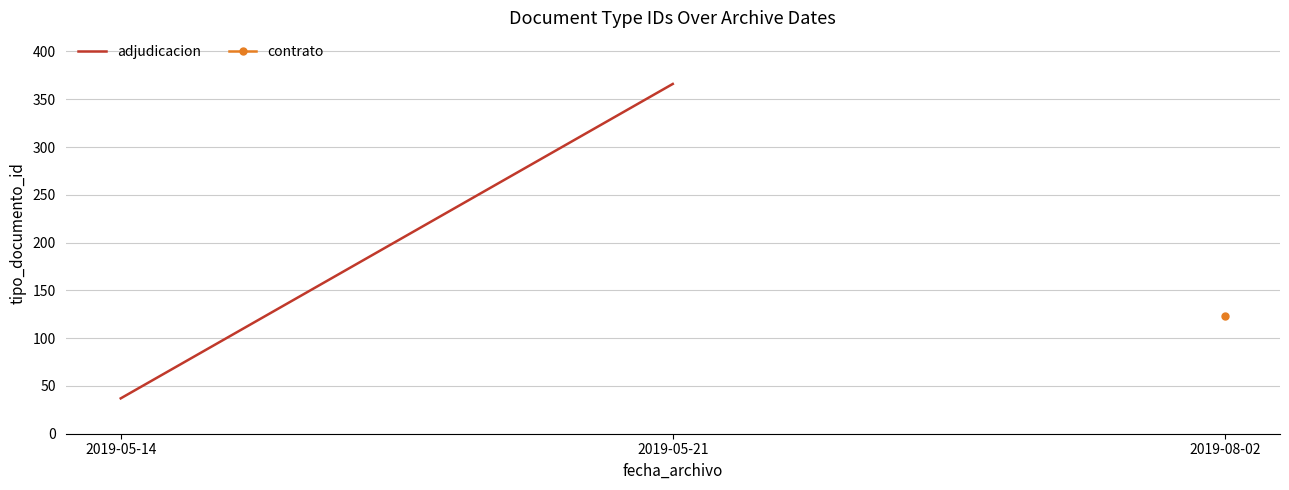

What value does the data have at 2019-05-14?

37